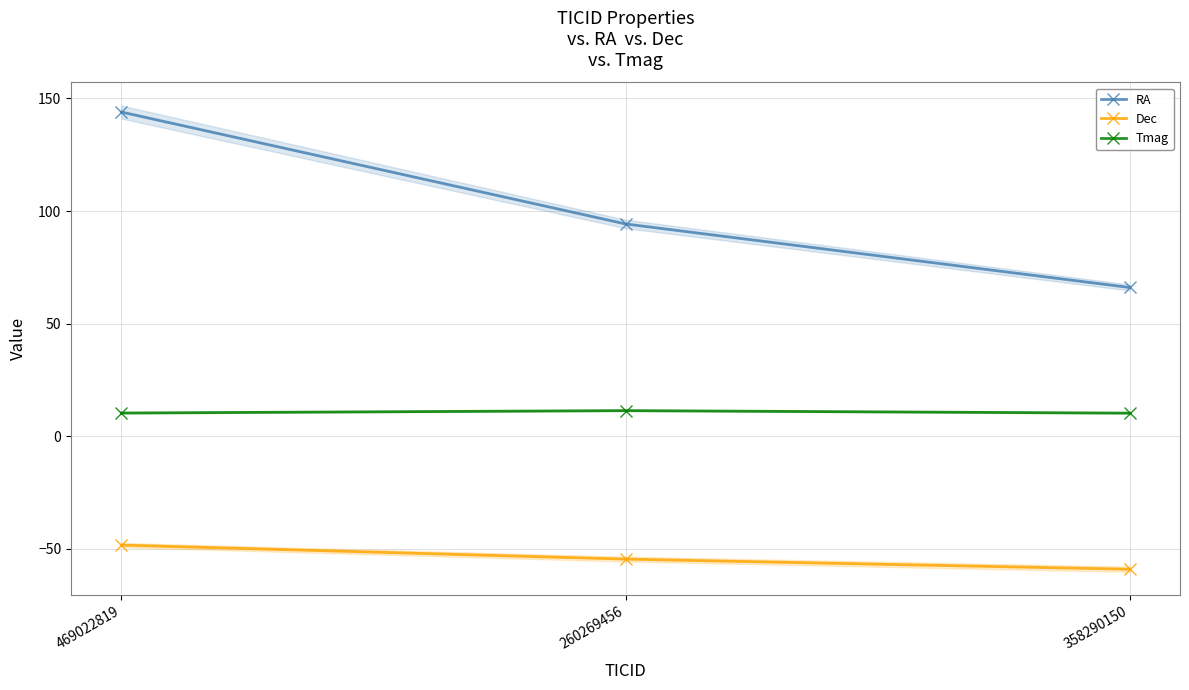

What is the total value across all series at 260269456?

51.0